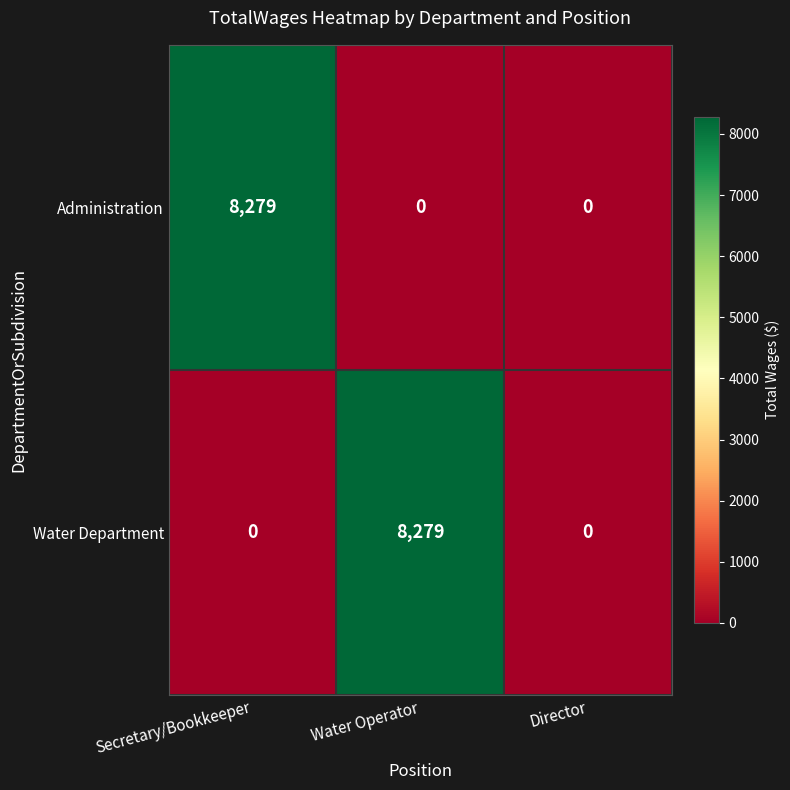

Which category has the highest value in the Administration series?

Secretary/Bookkeeper